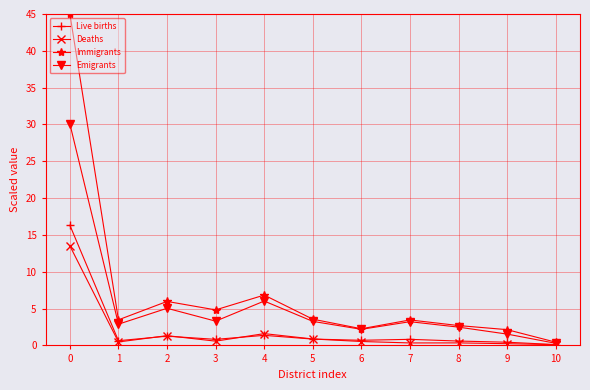

Rank the series by their maximum value, from highest to lowest.

Immigrants, Emigrants, Live births, Deaths